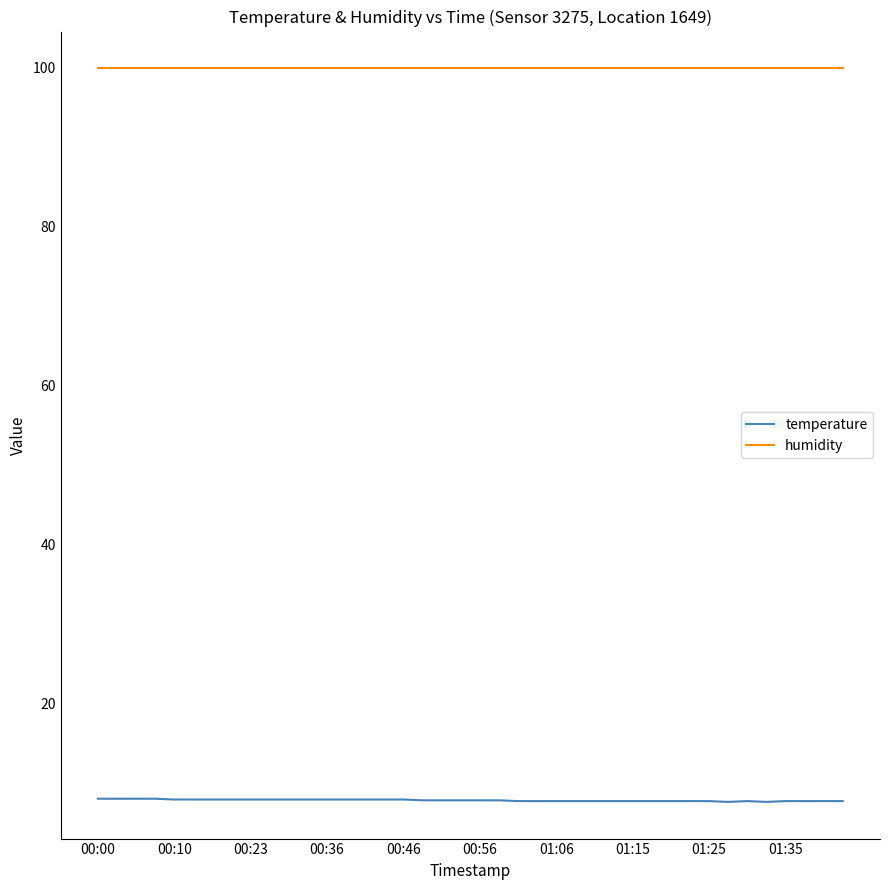

True or false: humidity and temperature intersect in this chart.

False